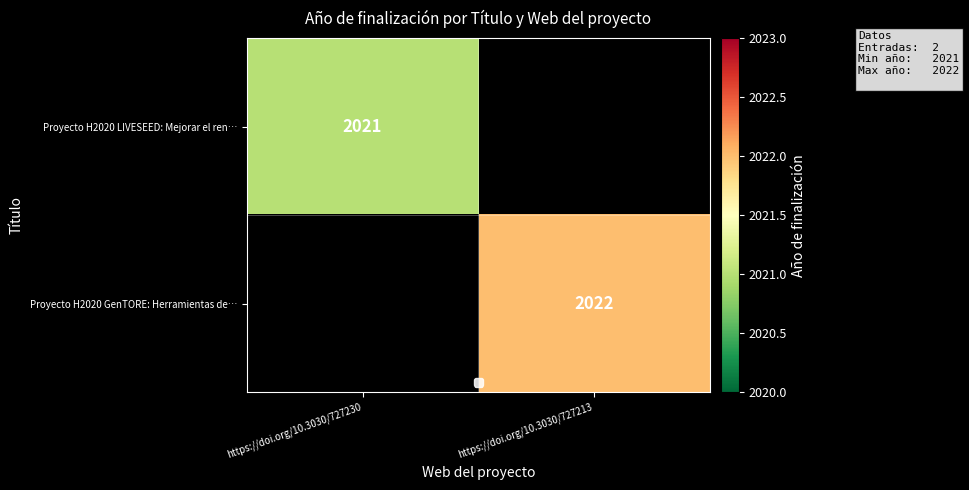

True or false: Proyecto H2020 LIVESEED: Mejorar el ren… has a value of 2966 at https://doi.org/10.3030/727230.

False